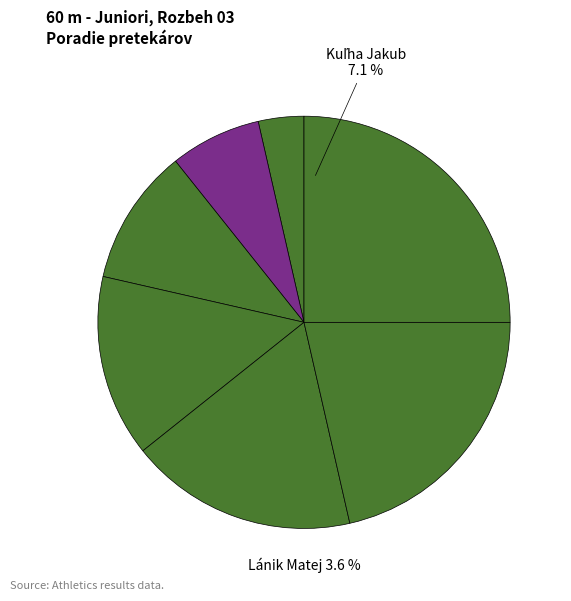

Does any single category account for the majority?

No